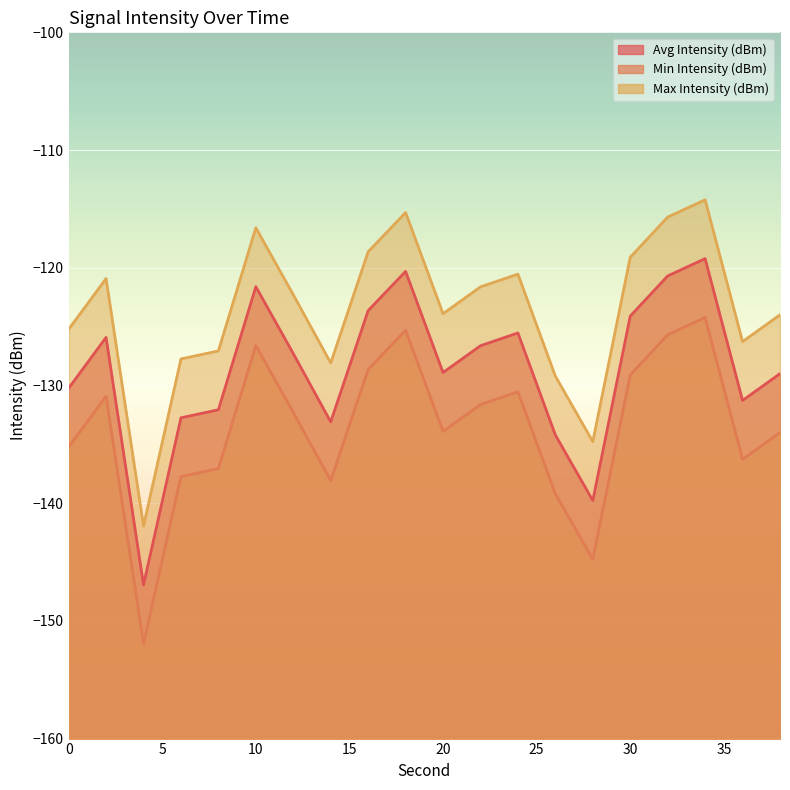

Between 28 and 10, which is larger?

10